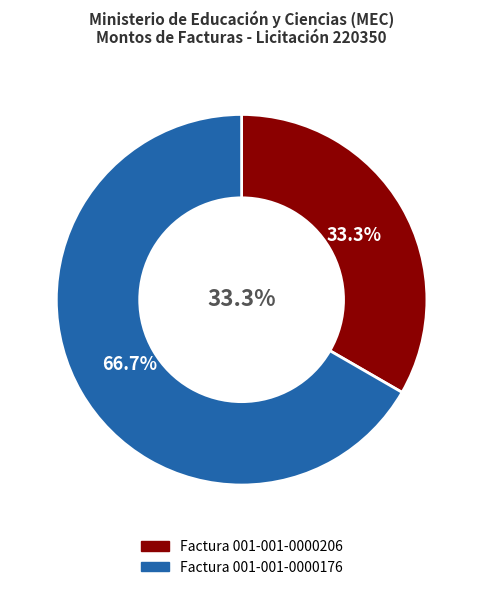

Count the number of slices in the pie.

2